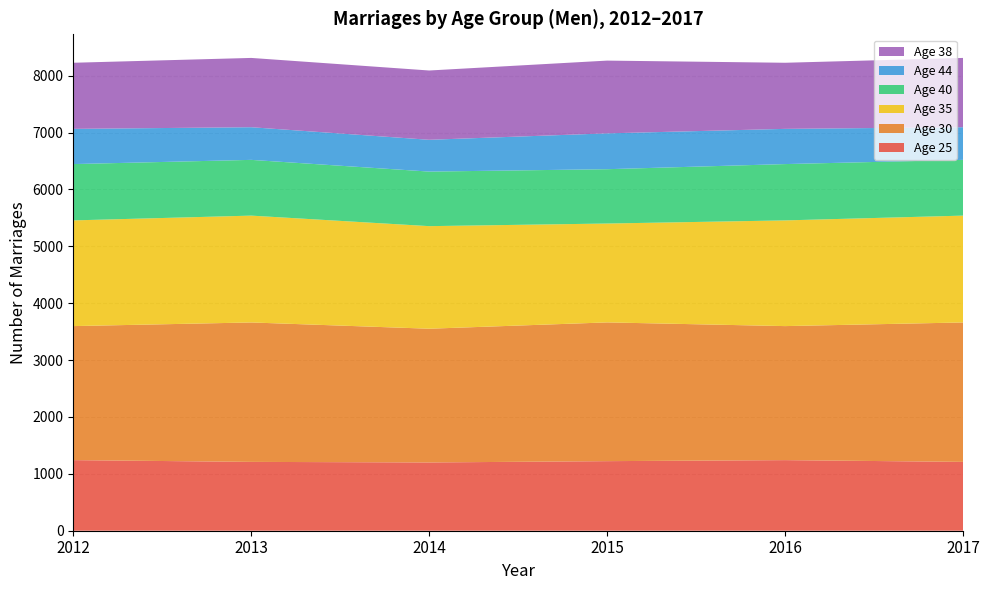

Reading left to right, what are all the values shown in this chart?

Age 25: 1241	1210	1200	1223	1241	1210
Age 30: 2356	2451	2351	2439	2356	2451
Age 35: 1858	1878	1803	1738	1858	1878
Age 40: 990	980	959	955	990	980
Age 44: 619	574	559	630	619	574
Age 38: 1162	1218	1218	1279	1162	1218